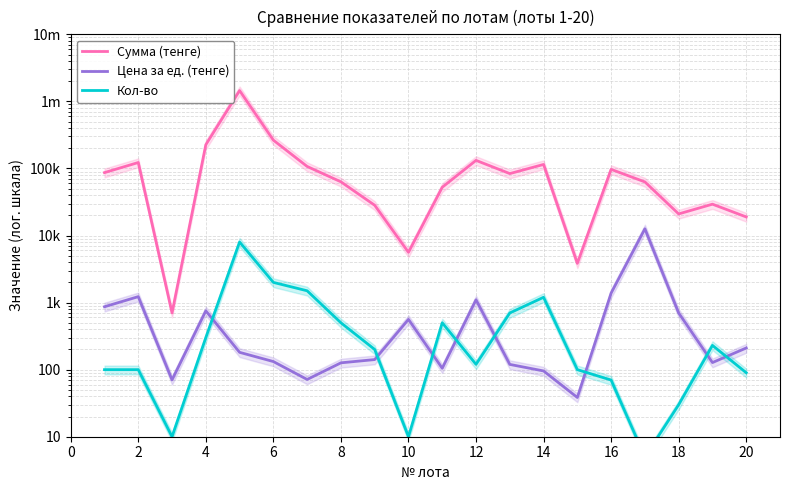

Where is the first local minimum for Кол-во?

4